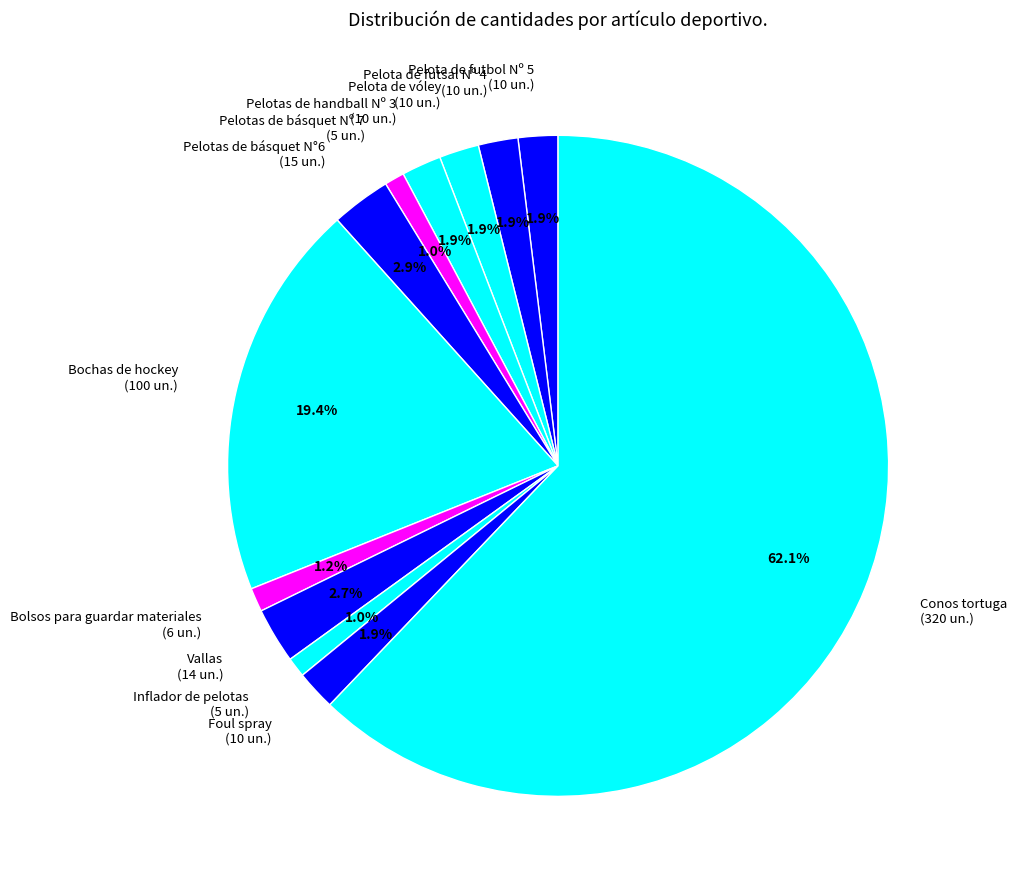

Is Bolsos para guardar materiales the majority of the pie?

No